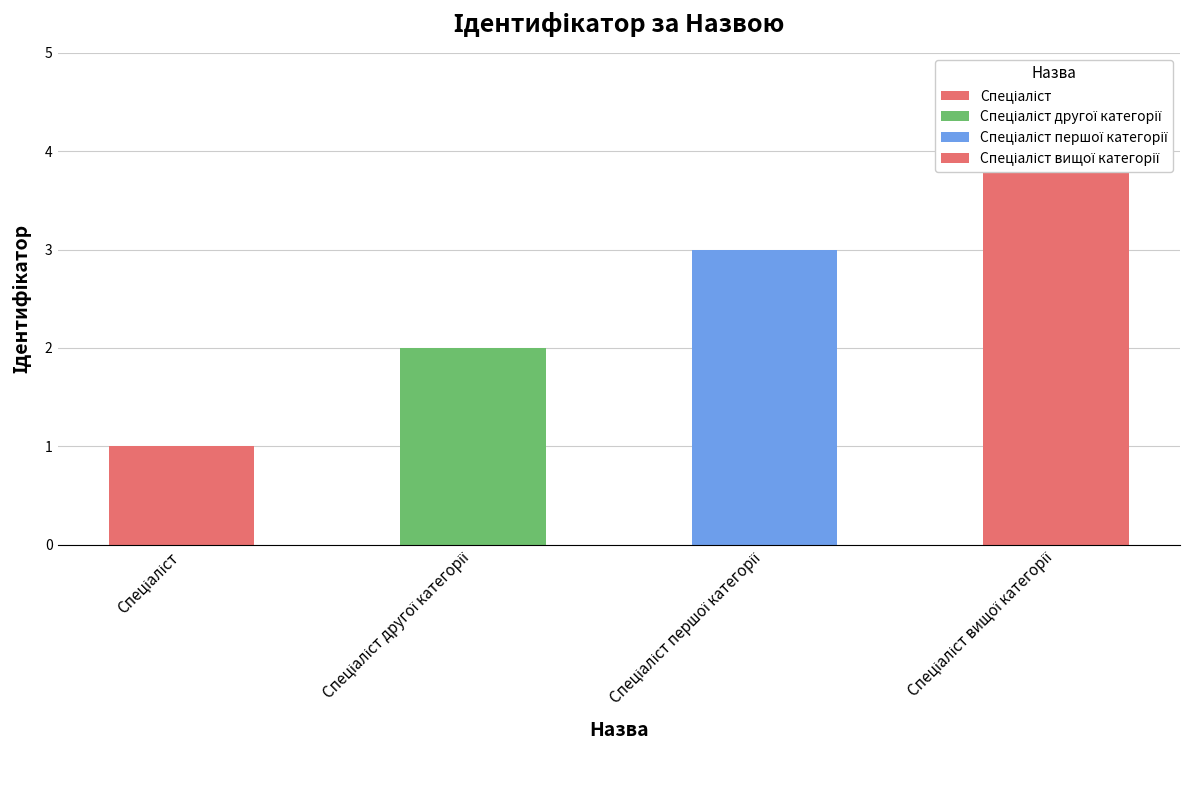

True or false: the data shows 2 at Спеціаліст другої категорії.

True